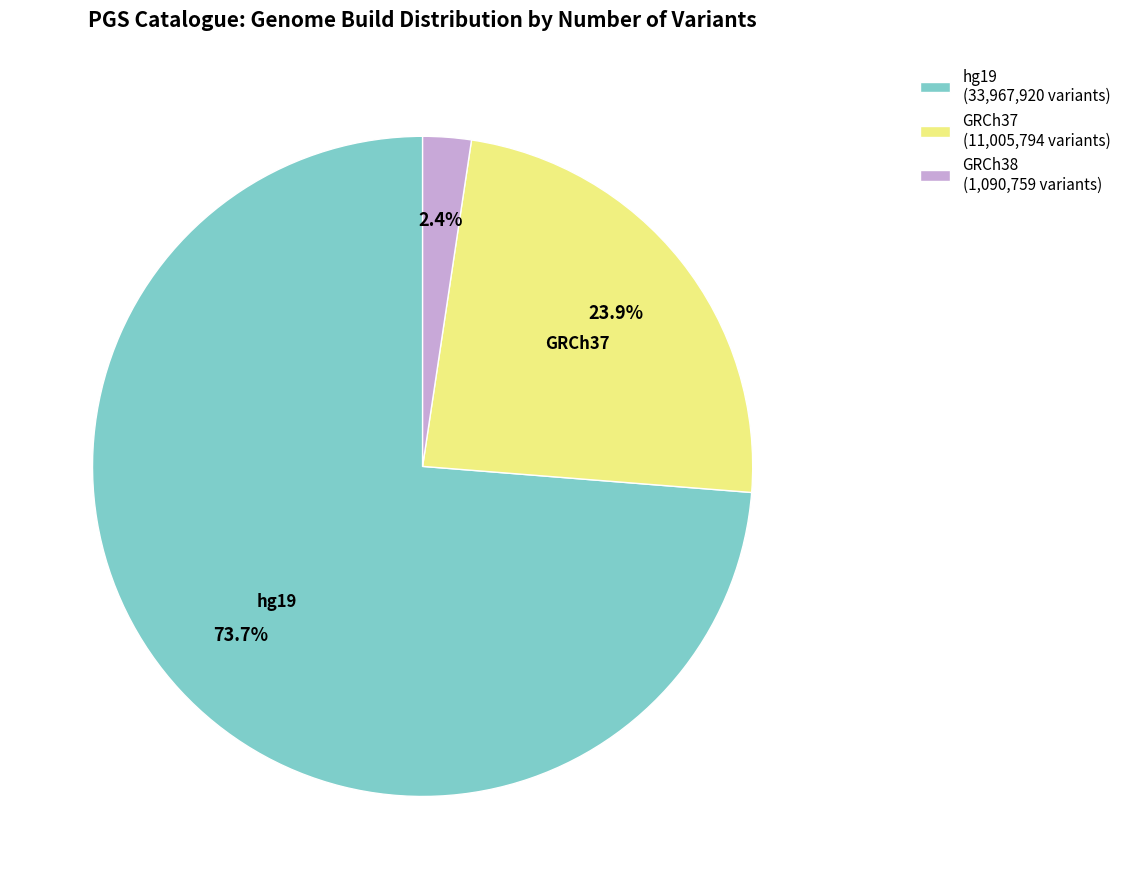

What percentage do GRCh37 (11,005,794 variants) and hg19 (33,967,920 variants) together represent?

97.6%